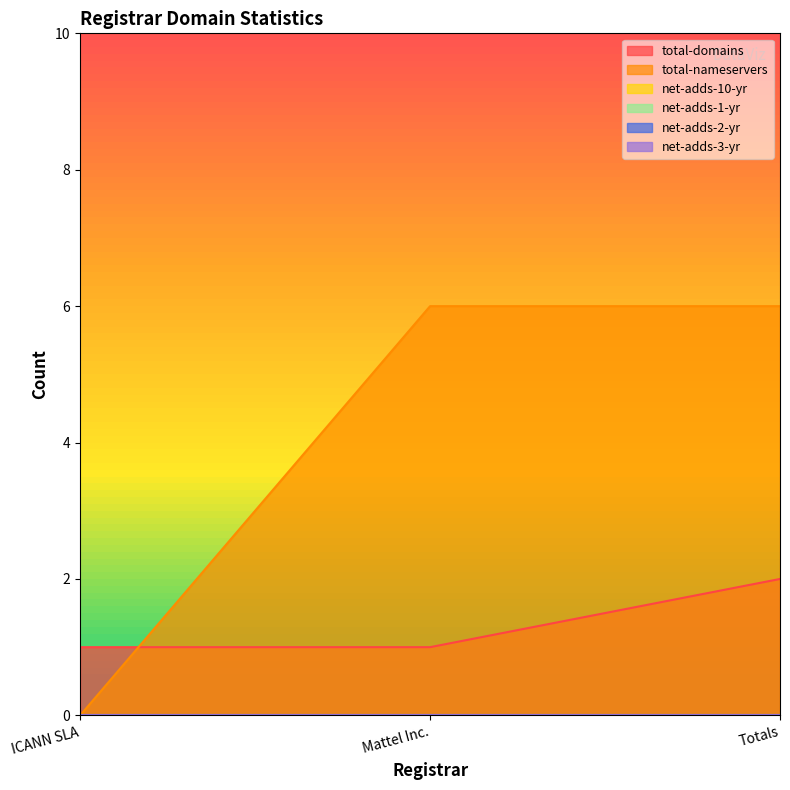

Reading left to right, list all the values displayed in this chart.

total-domains: 1	1	2
total-nameservers: 0	6	6
net-adds-10-yr: 0	0	0
net-adds-1-yr: 0	0	0
net-adds-2-yr: 0	0	0
net-adds-3-yr: 0	0	0